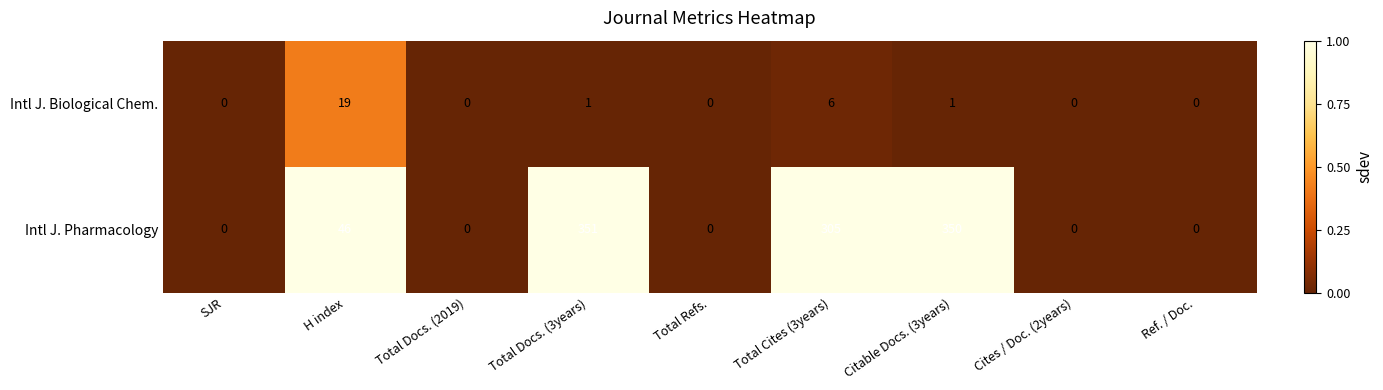

At which category is the sum across all series the highest?

Total Docs. (3years)